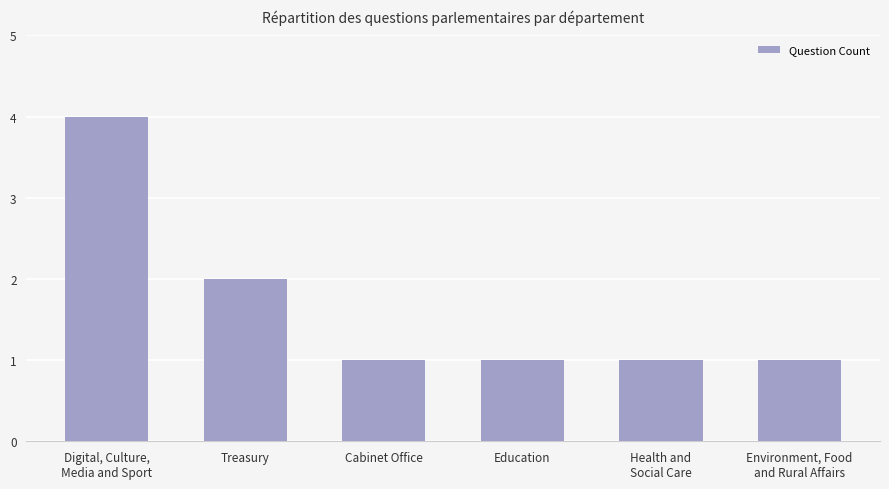

Reading left to right, extract all data points from this chart.

Digital, Culture,
Media and Sport=4	Treasury=2	Cabinet Office=1	Education=1	Health and
Social Care=1	Environment, Food
and Rural Affairs=1